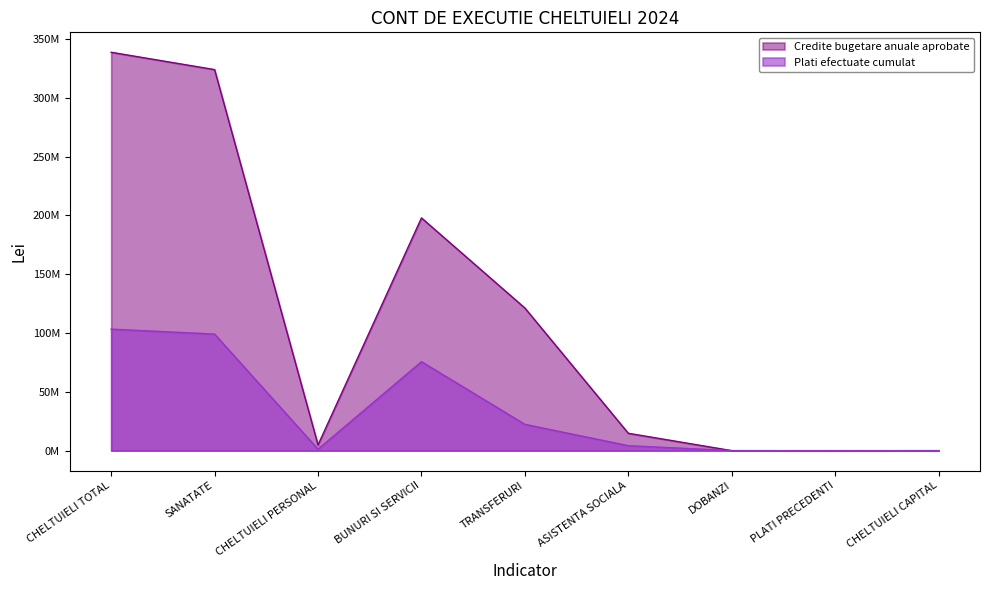

How many data points in Plati efectuate cumulat are less than 4222970?

4